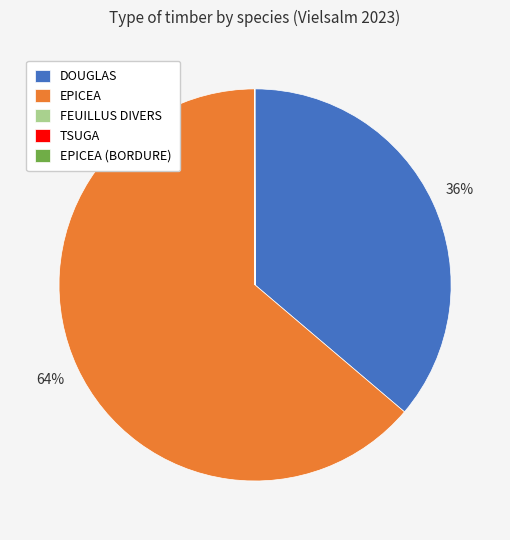

Does EPICEA represent more than half of the total?

Yes